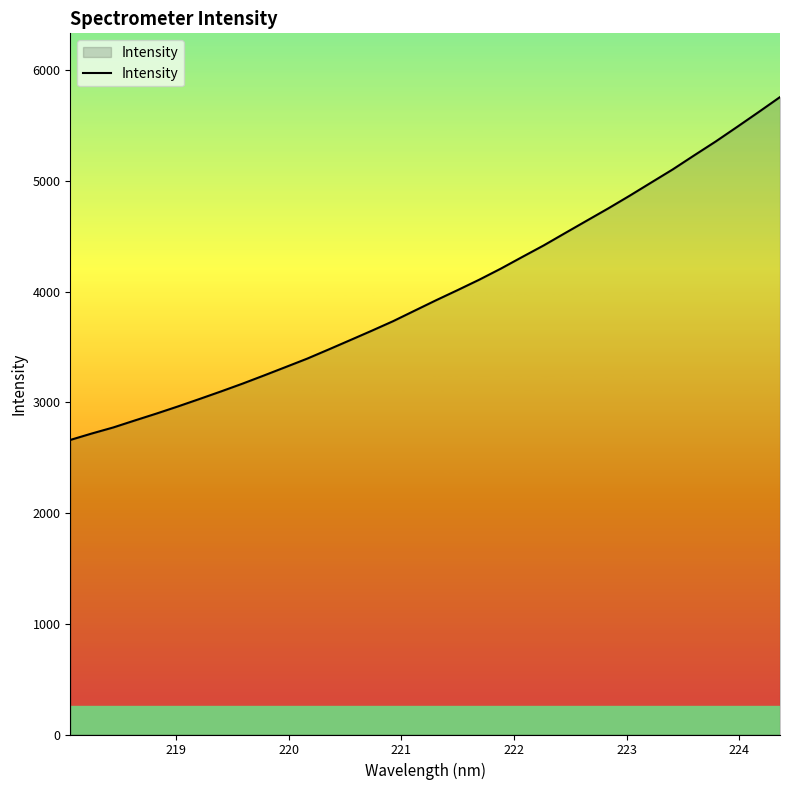

What is the greatest value displayed?

5759.3